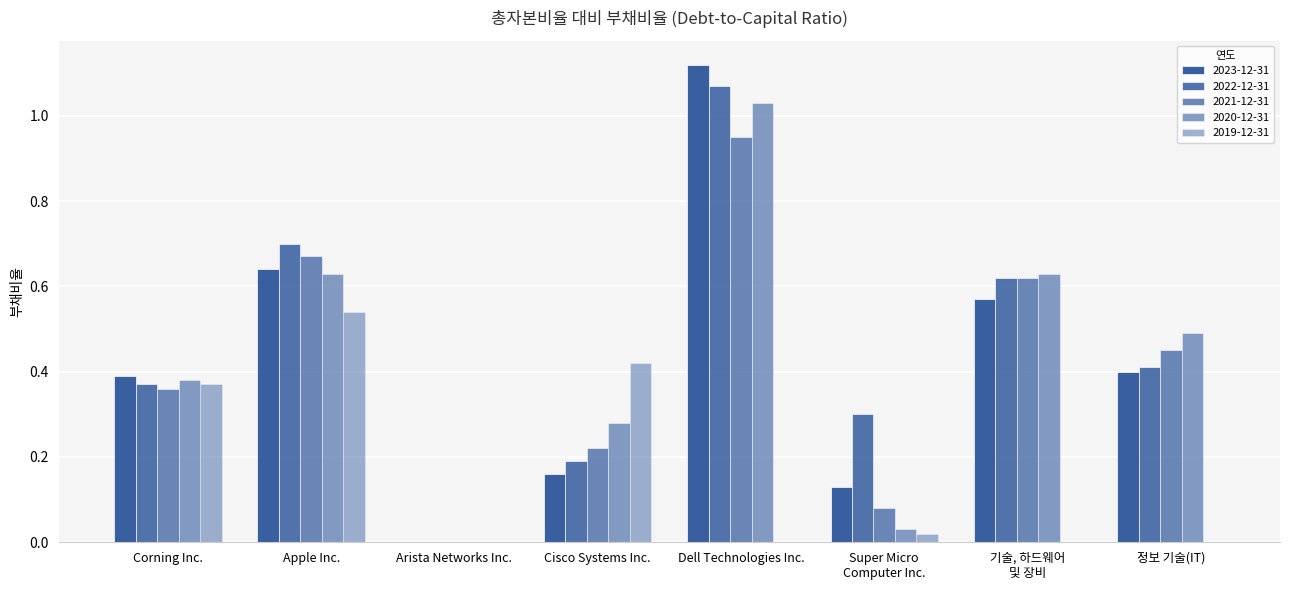

What is the difference between the maximum and minimum values in the 2023-12-31 series?

1.1